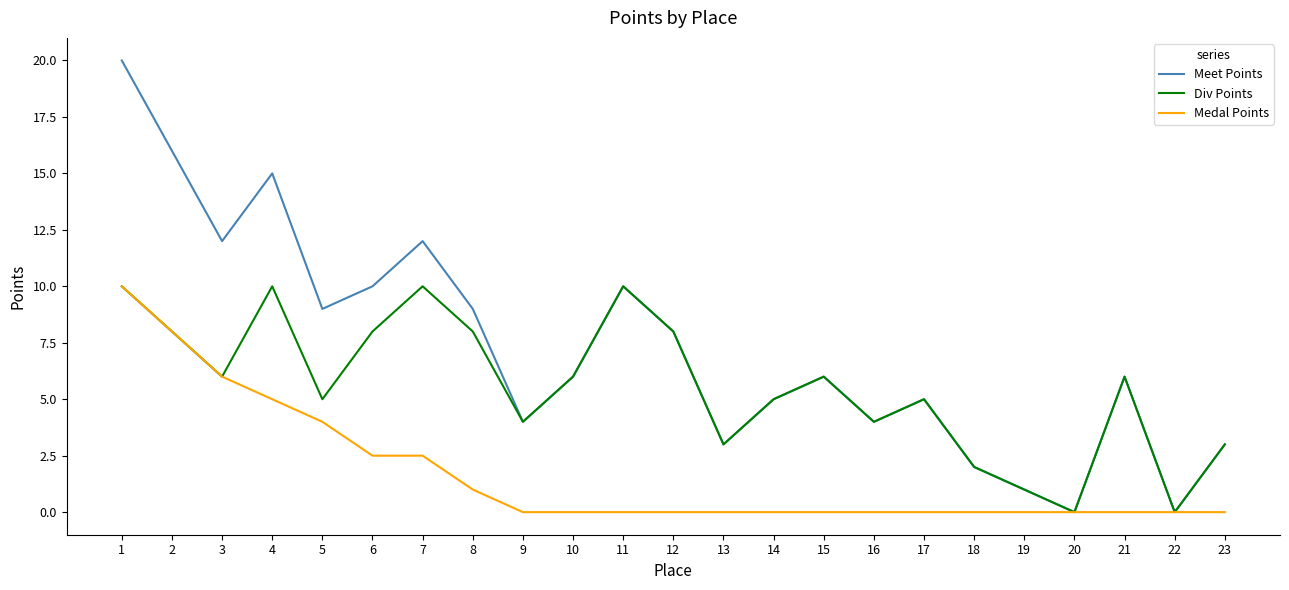

Which category has the highest value in the Meet Points series?

1